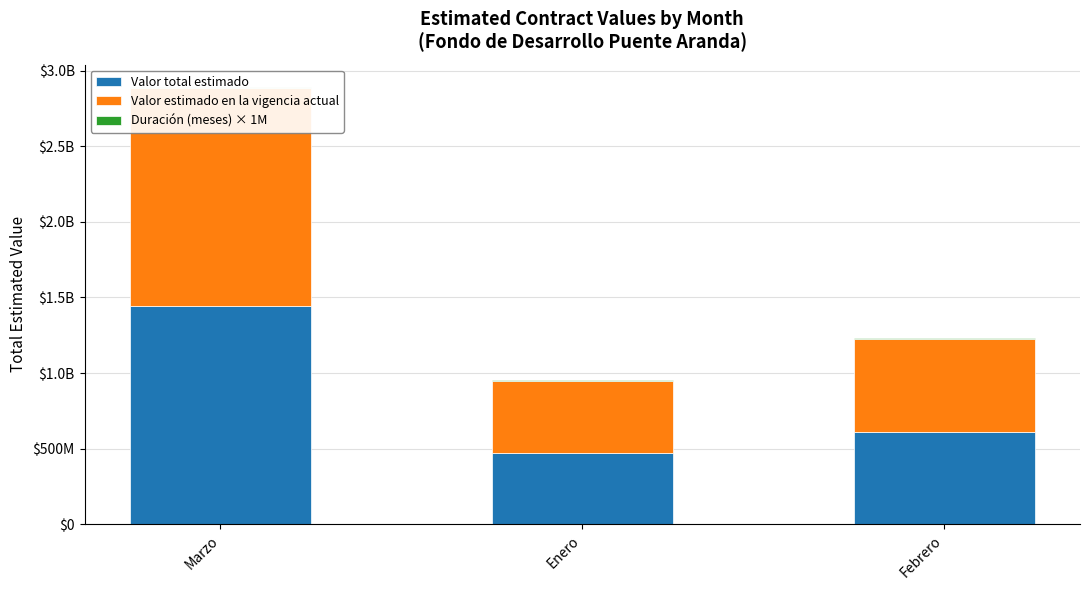

Which series has the largest range (max minus min)?

Valor total estimado